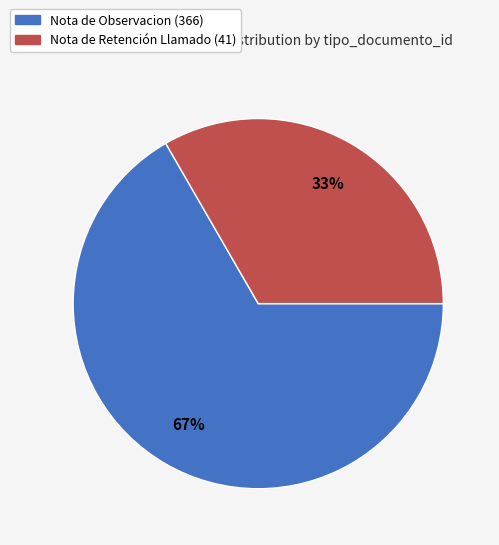

Is there a majority slice in this chart?

Yes